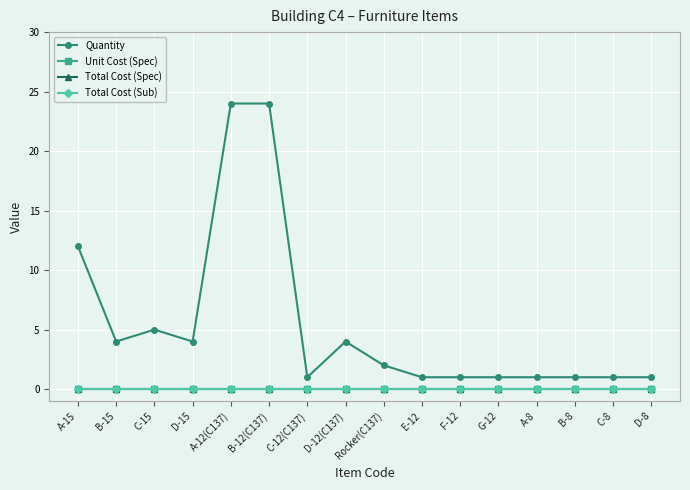

What is the difference between the second highest and minimum values in the Quantity series?

23